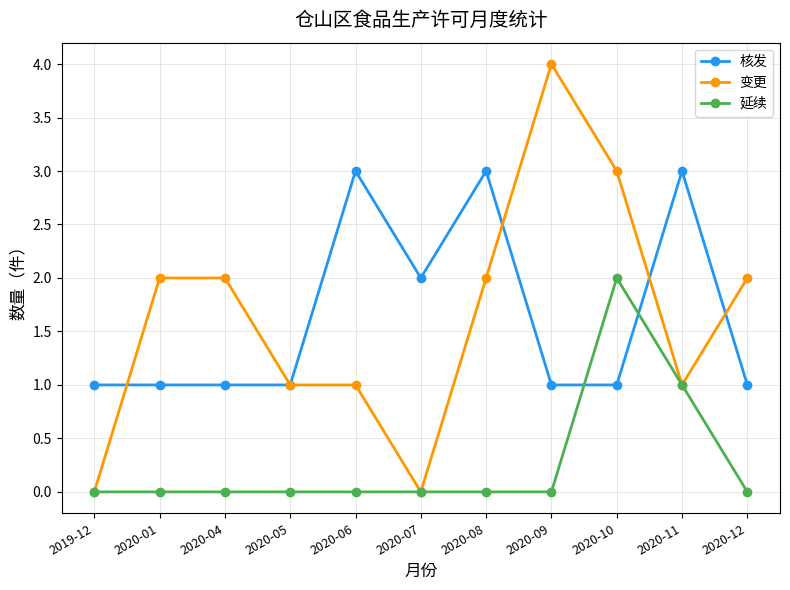

At which label is 核发 closest to 2?

2020-07